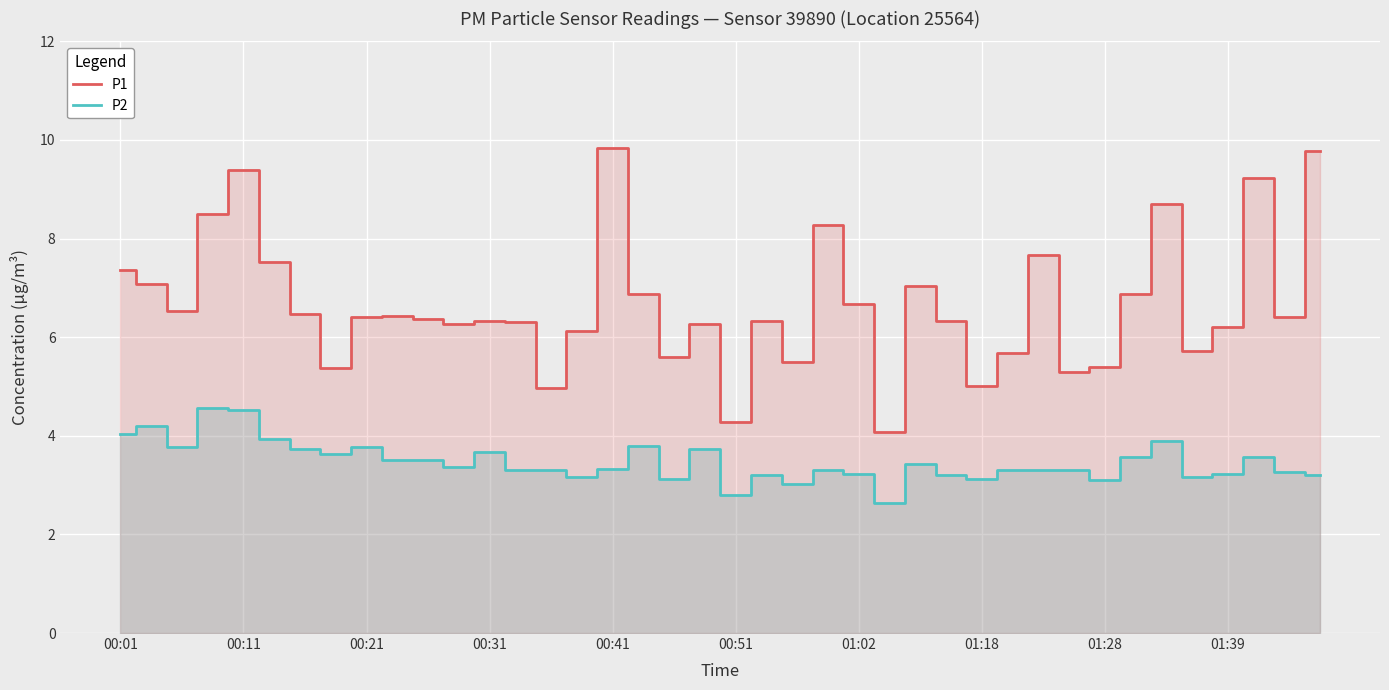

Is the value of P2 at 00:51 greater than the value of P1 at 00:21?

No